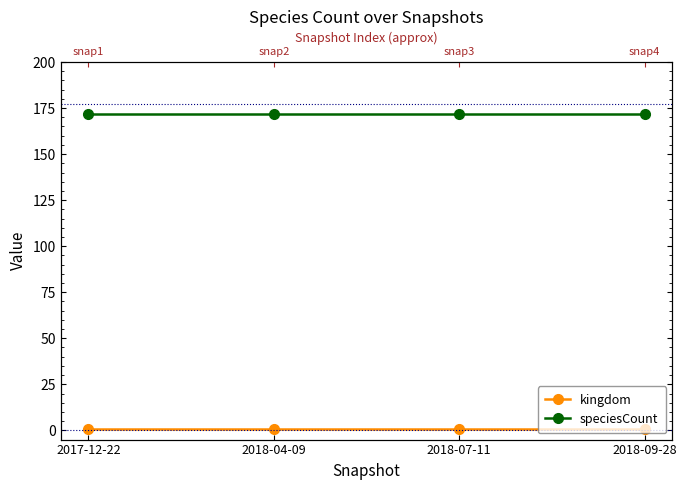

What position from the right is 2018-04-09?

3